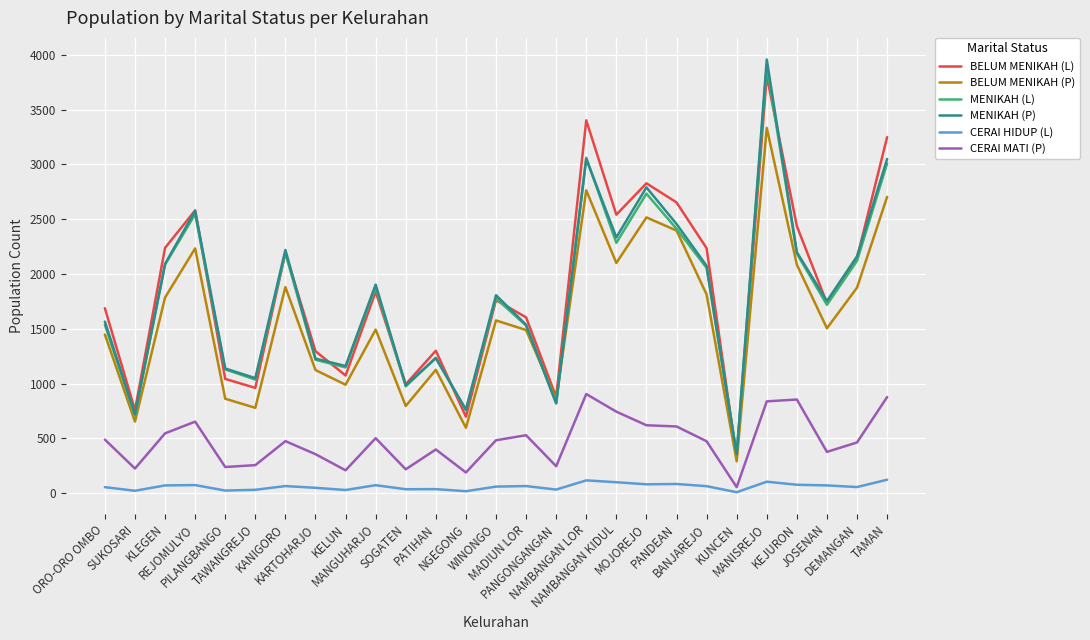

True or false: MENIKAH (L) and CERAI HIDUP (L) cross at least once.

False